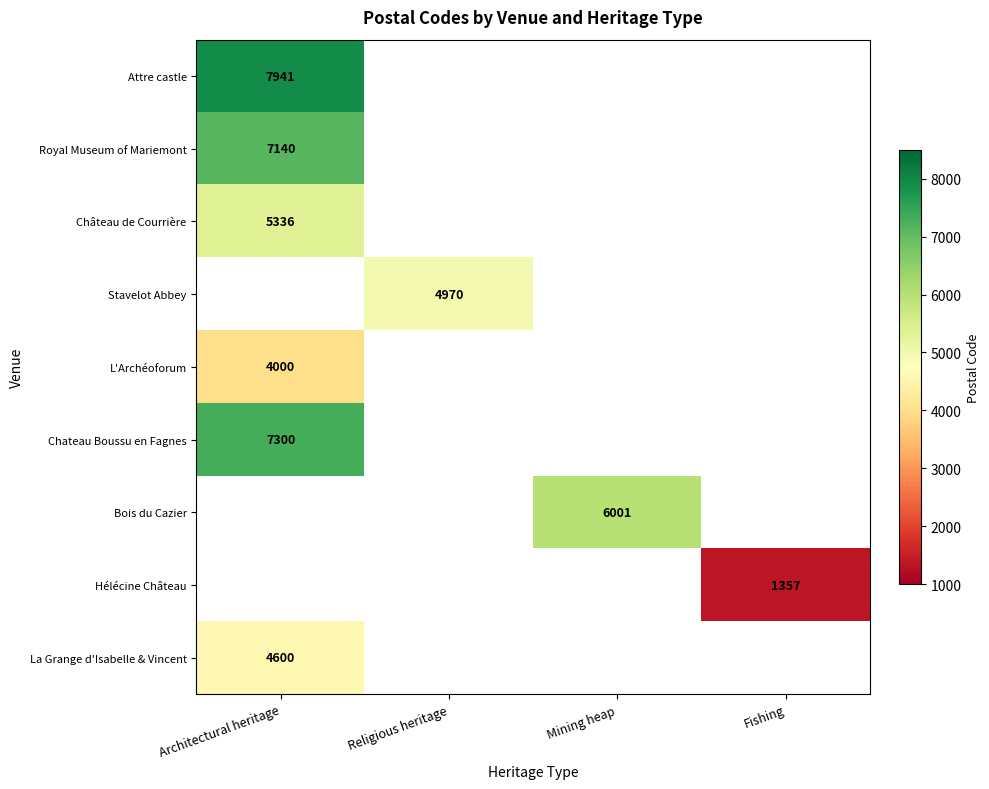

The Royal Museum of Mariemont series shows 3674 at Architectural heritage. True or false?

False